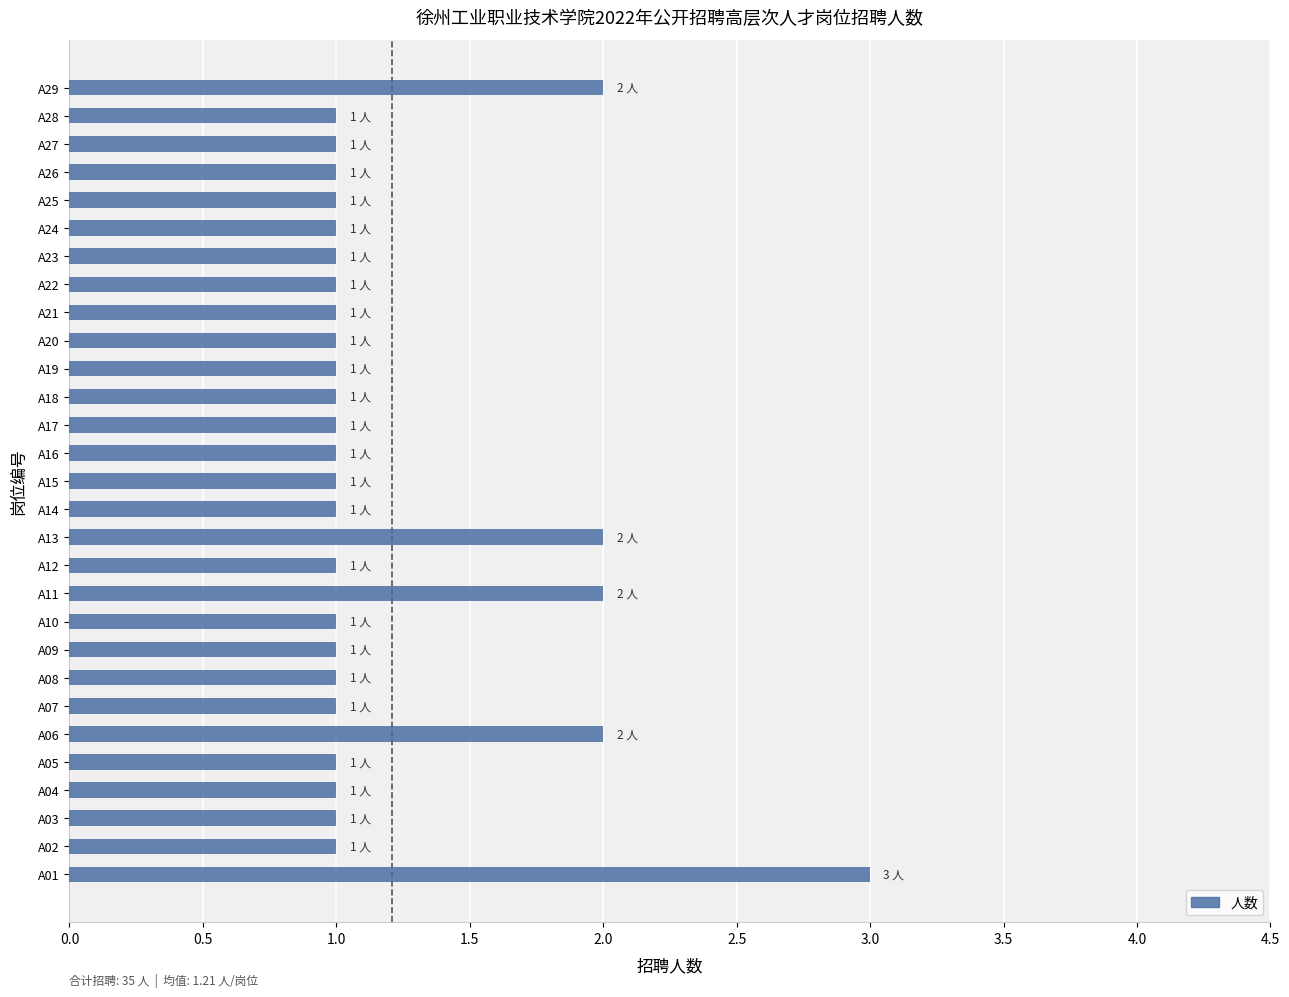

What is the ratio of the value at A27 to the value at A18?

1.0